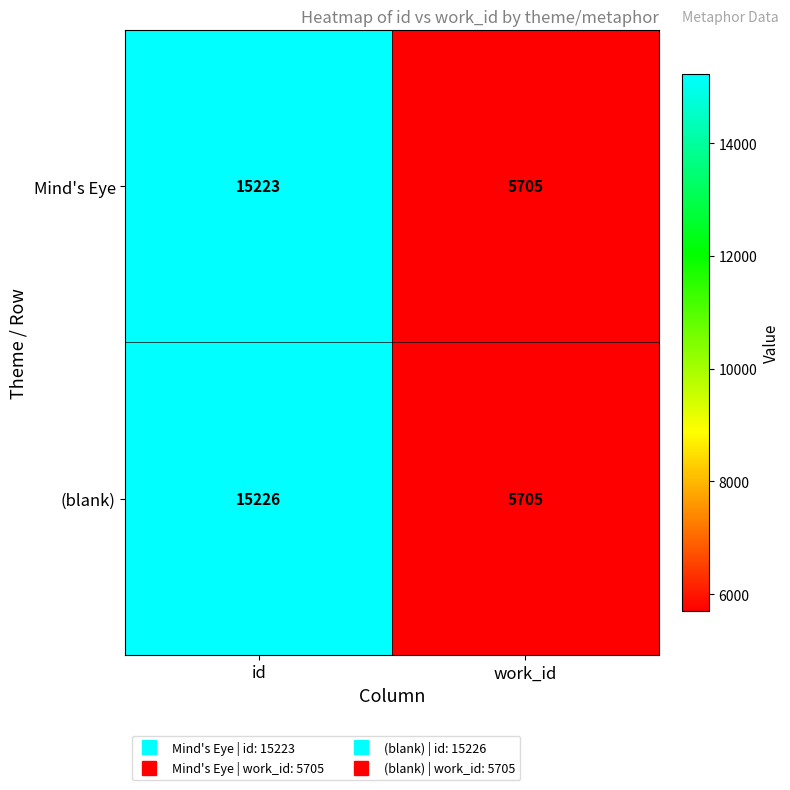

How many distinct data groups are displayed?

2